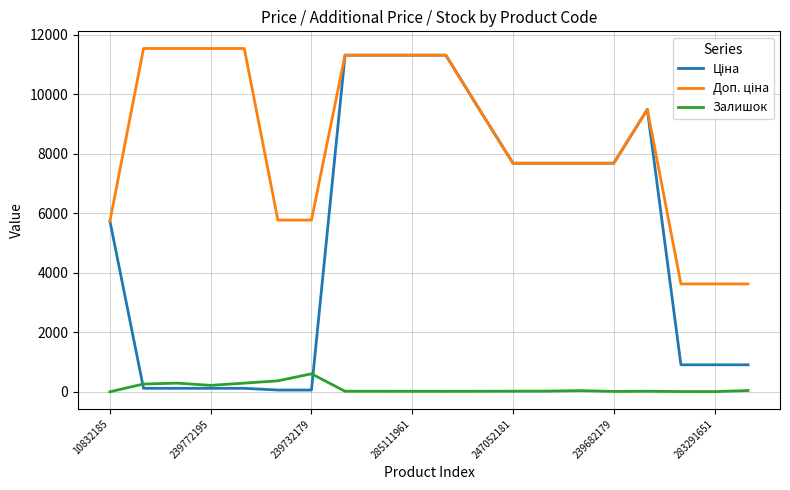

How many lines are shown in the chart?

3